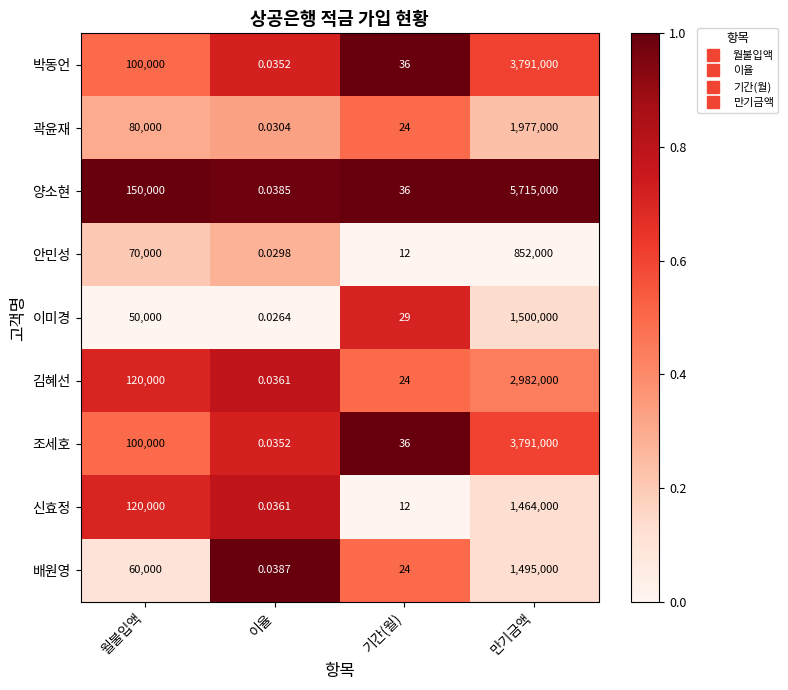

List the labels in order of 조세호 value, smallest first.

이율, 기간(월), 월불입액, 만기금액